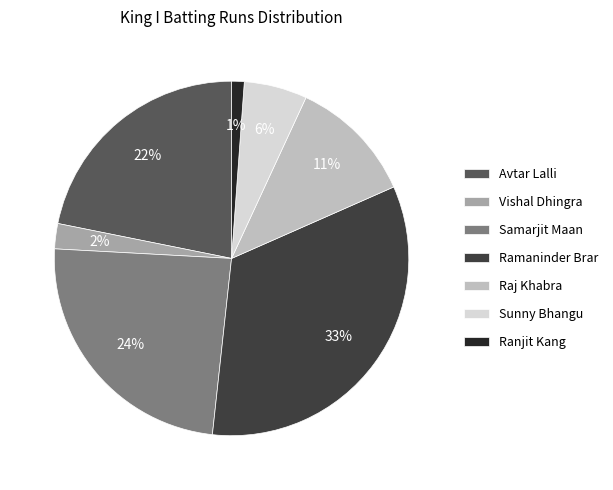

To the nearest percent, what portion does Avtar Lalli represent?

22%